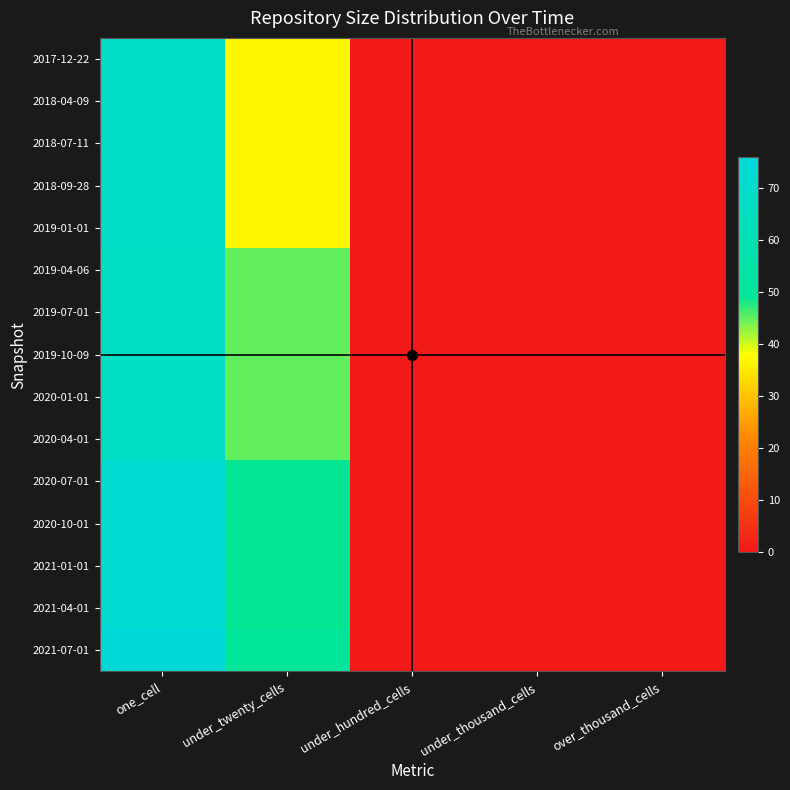

Reading left to right, transcribe all the data shown in this chart.

2017-12-22: one_cell=68	under_twenty_cells=37	under_hundred_cells=0	under_thousand_cells=0	over_thousand_cells=0
2018-04-09: one_cell=68	under_twenty_cells=37	under_hundred_cells=0	under_thousand_cells=0	over_thousand_cells=0
2018-07-11: one_cell=68	under_twenty_cells=37	under_hundred_cells=0	under_thousand_cells=0	over_thousand_cells=0
2018-09-28: one_cell=68	under_twenty_cells=37	under_hundred_cells=0	under_thousand_cells=0	over_thousand_cells=0
2019-01-01: one_cell=68	under_twenty_cells=37	under_hundred_cells=0	under_thousand_cells=0	over_thousand_cells=0
2019-04-06: one_cell=67	under_twenty_cells=45	under_hundred_cells=0	under_thousand_cells=0	over_thousand_cells=0
2019-07-01: one_cell=67	under_twenty_cells=45	under_hundred_cells=0	under_thousand_cells=0	over_thousand_cells=0
2019-10-09: one_cell=67	under_twenty_cells=45	under_hundred_cells=0	under_thousand_cells=0	over_thousand_cells=0
2020-01-01: one_cell=67	under_twenty_cells=45	under_hundred_cells=0	under_thousand_cells=0	over_thousand_cells=0
2020-04-01: one_cell=67	under_twenty_cells=45	under_hundred_cells=0	under_thousand_cells=0	over_thousand_cells=0
2020-07-01: one_cell=73	under_twenty_cells=49	under_hundred_cells=0	under_thousand_cells=0	over_thousand_cells=0
2020-10-01: one_cell=73	under_twenty_cells=49	under_hundred_cells=0	under_thousand_cells=0	over_thousand_cells=0
2021-01-01: one_cell=73	under_twenty_cells=49	under_hundred_cells=0	under_thousand_cells=0	over_thousand_cells=0
2021-04-01: one_cell=73	under_twenty_cells=49	under_hundred_cells=0	under_thousand_cells=0	over_thousand_cells=0
2021-07-01: one_cell=76	under_twenty_cells=50	under_hundred_cells=0	under_thousand_cells=0	over_thousand_cells=0